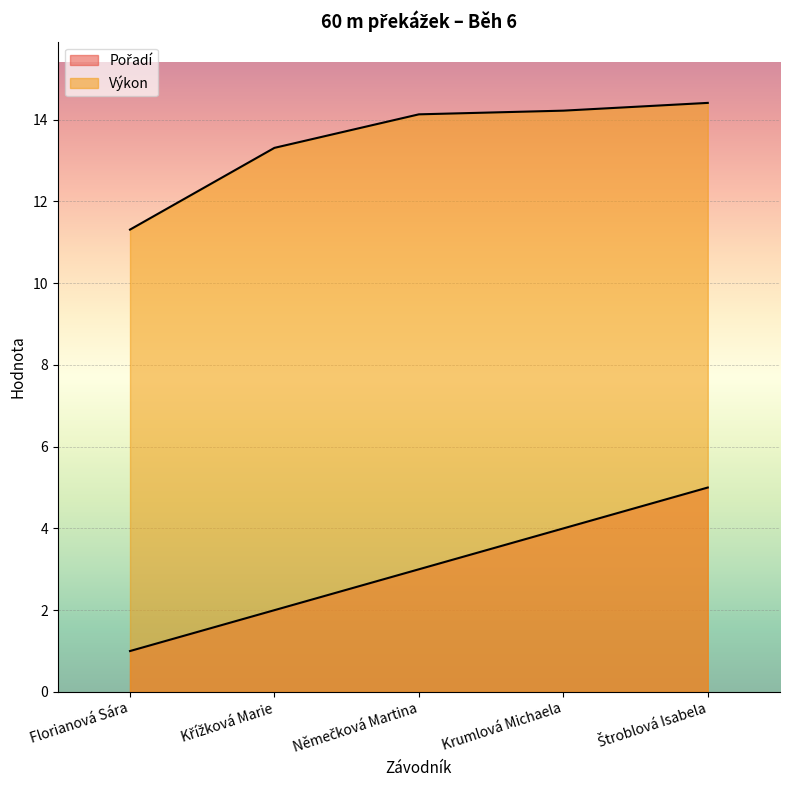

Which series has the largest total across all categories?

Výkon